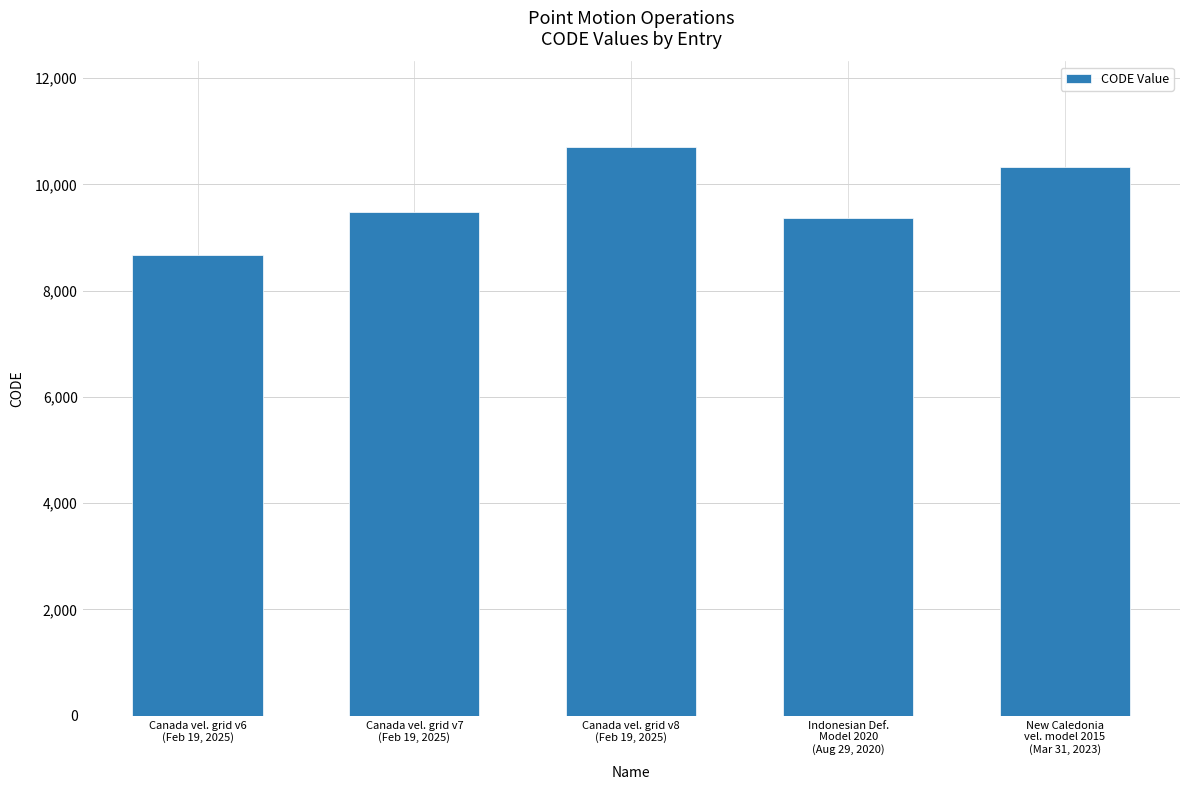

List the labels in order of value, largest first.

Canada vel. grid v8
(Feb 19, 2025), New Caledonia
vel. model 2015
(Mar 31, 2023), Canada vel. grid v7
(Feb 19, 2025), Indonesian Def.
Model 2020
(Aug 29, 2020), Canada vel. grid v6
(Feb 19, 2025)